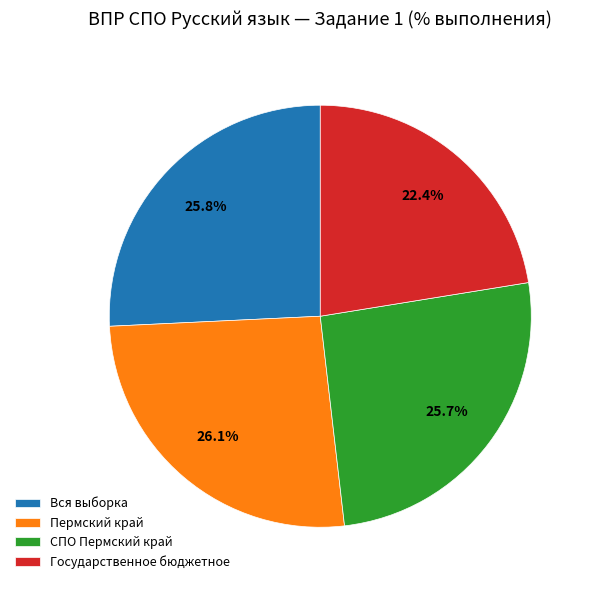

Is there any slice that represents more than half of the pie?

No